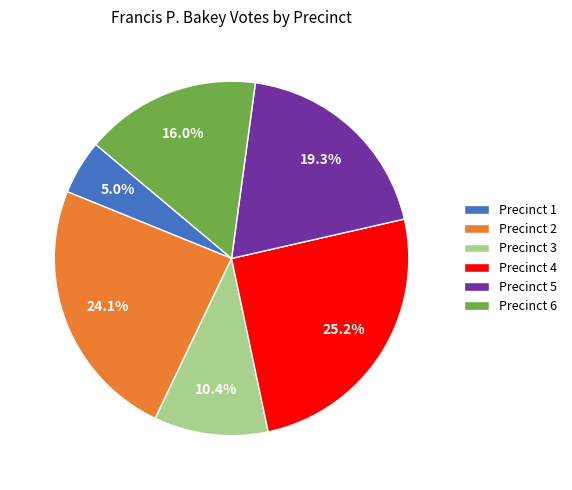

The Precinct 2 slice represents 12% of the pie. True or false?

False